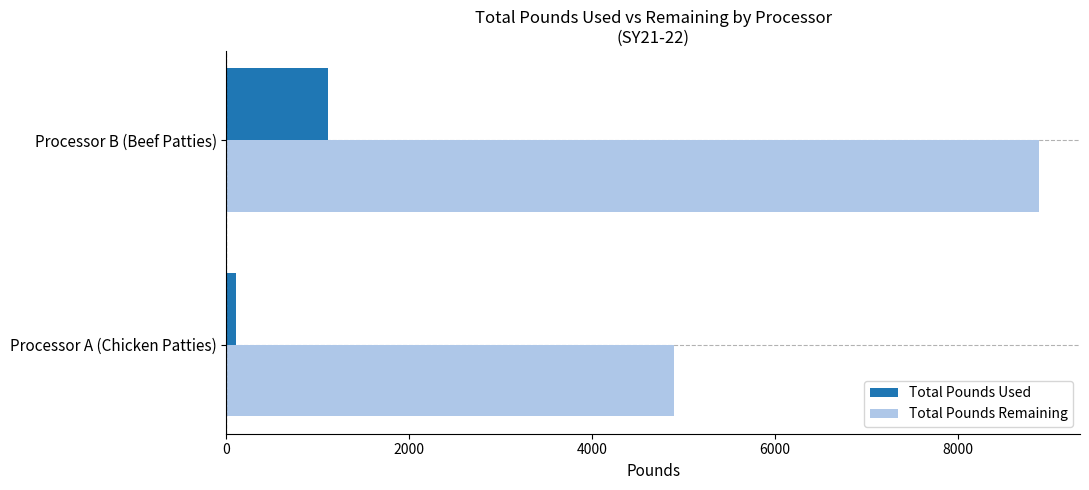

What is the greatest value displayed?

8889.3